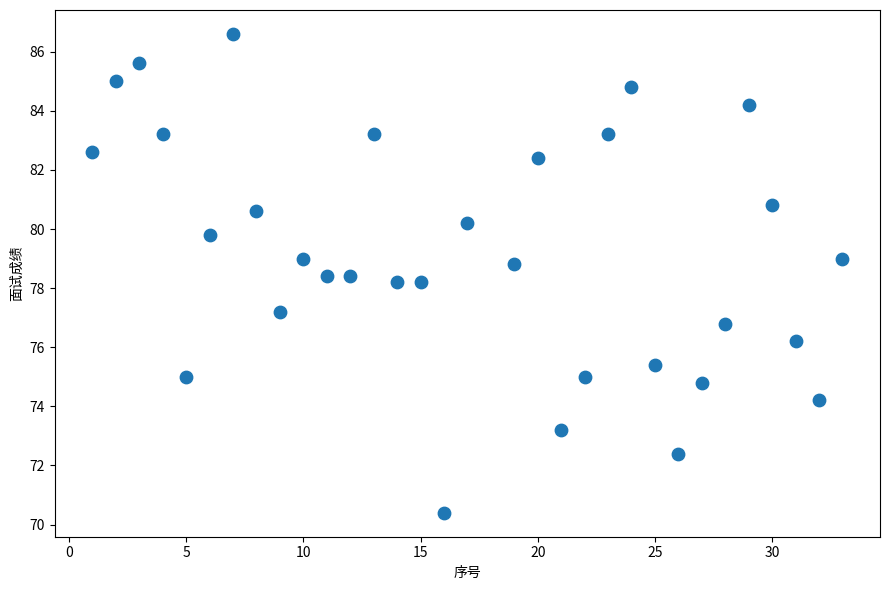

What is the range of X values (max minus min)?

32.0